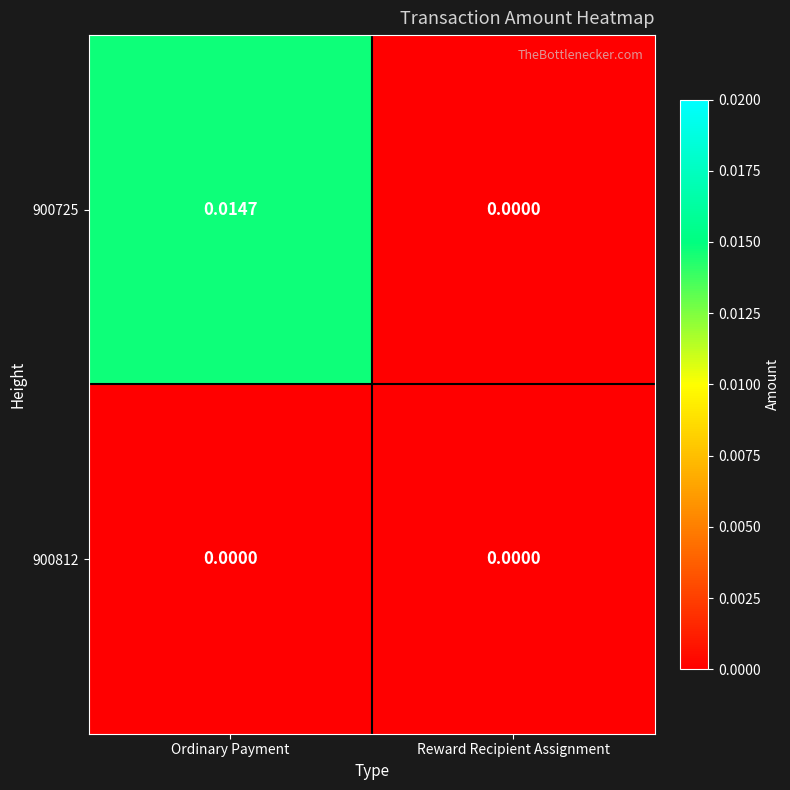

Rank the series by their average value, from highest to lowest.

900725, 900812